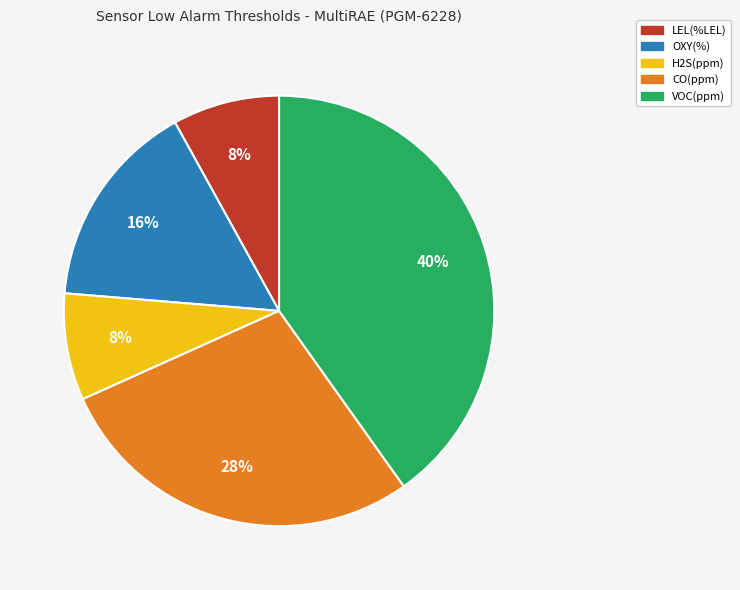

Count the number of slices in the pie.

5